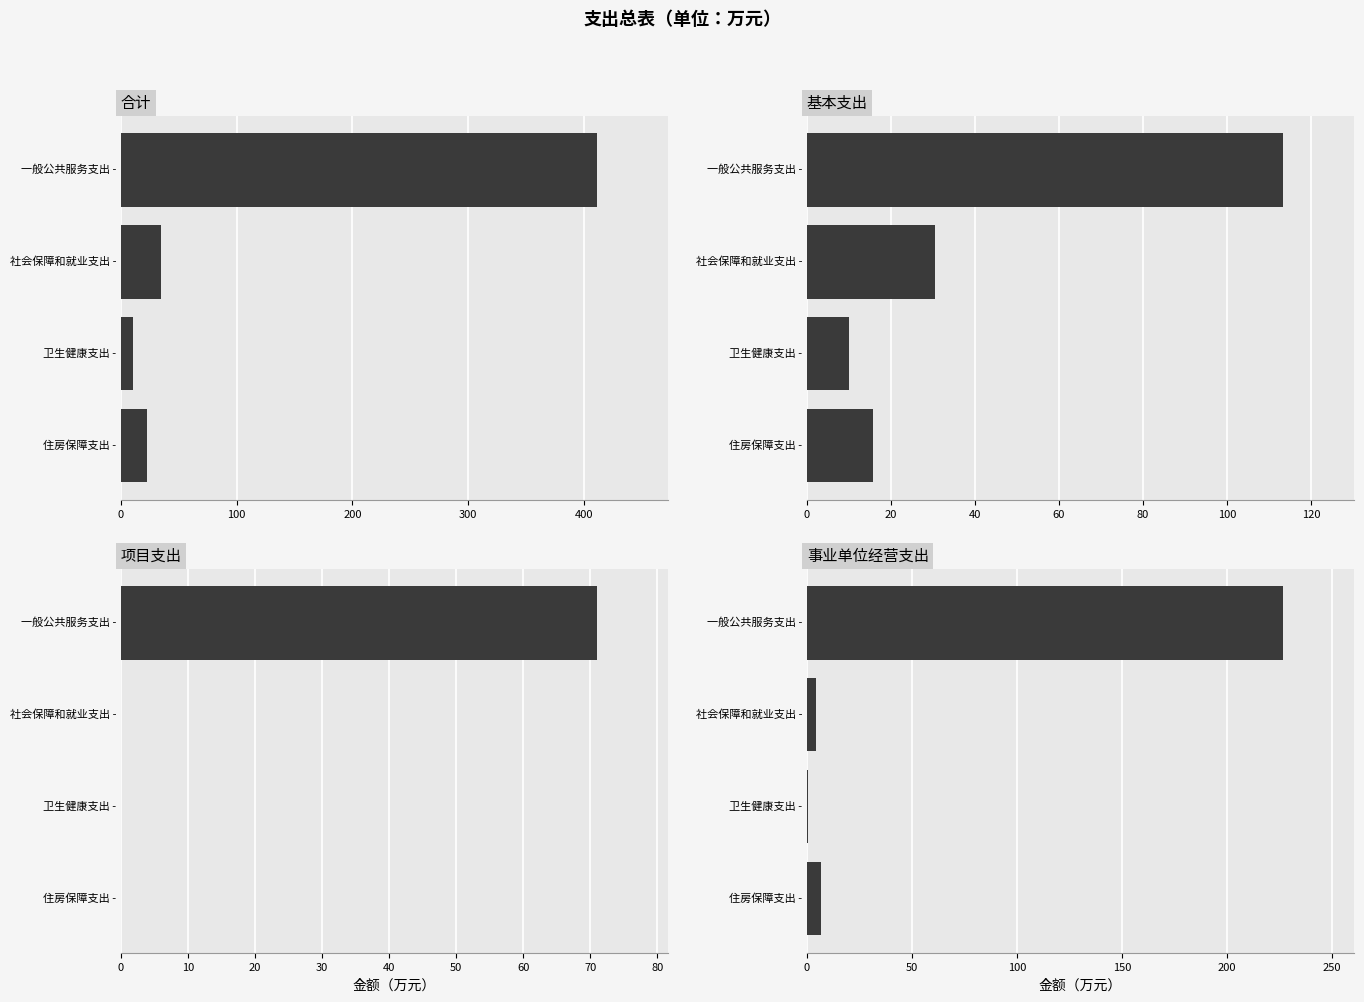

What is the greatest value displayed?

411.0